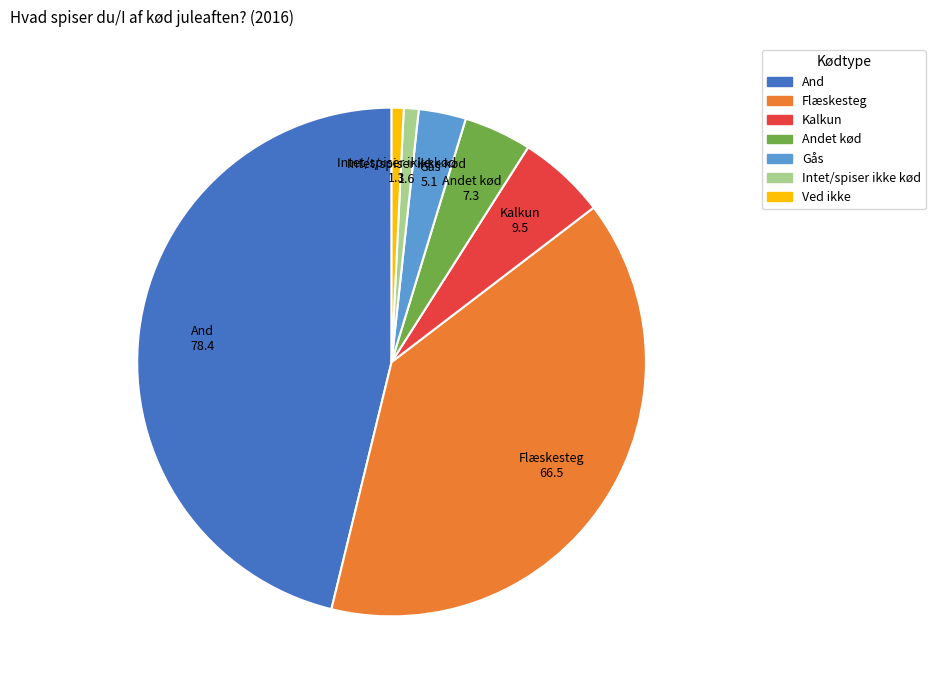

Is there any slice that represents more than half of the pie?

No